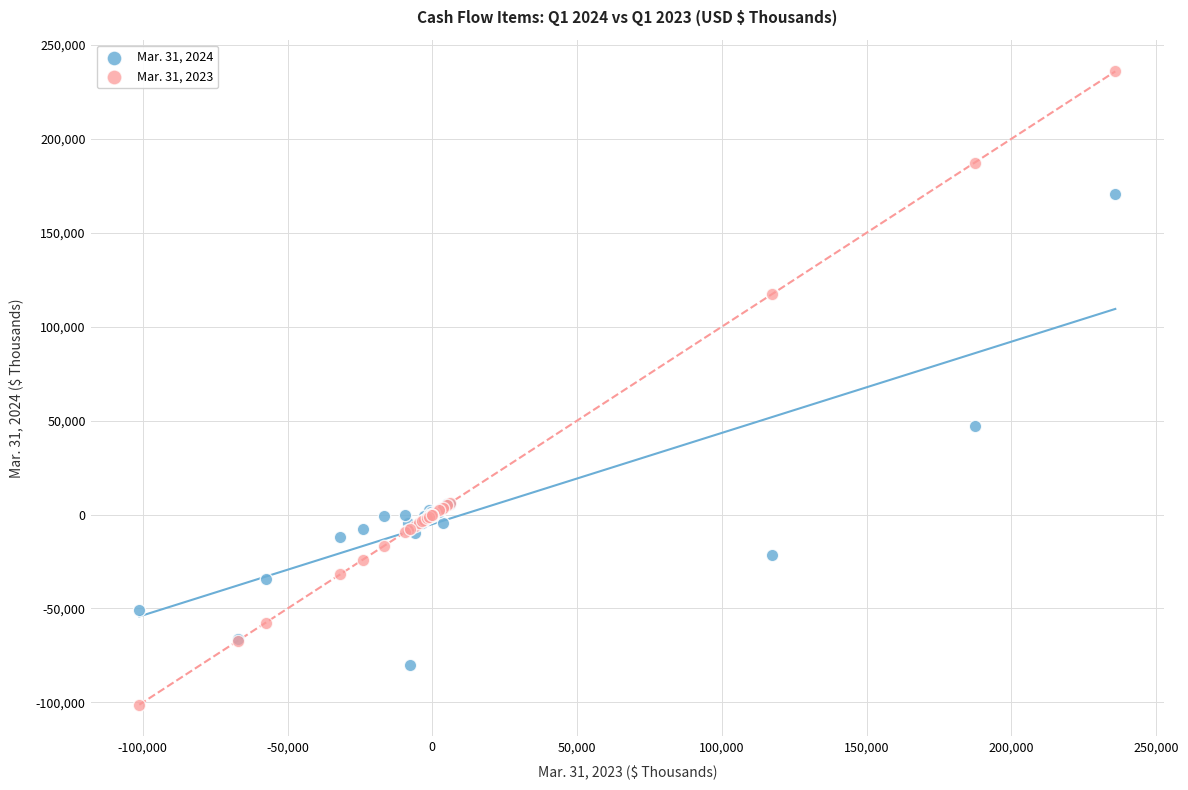

Which series reaches the maximum Y coordinate?

Mar. 31, 2023